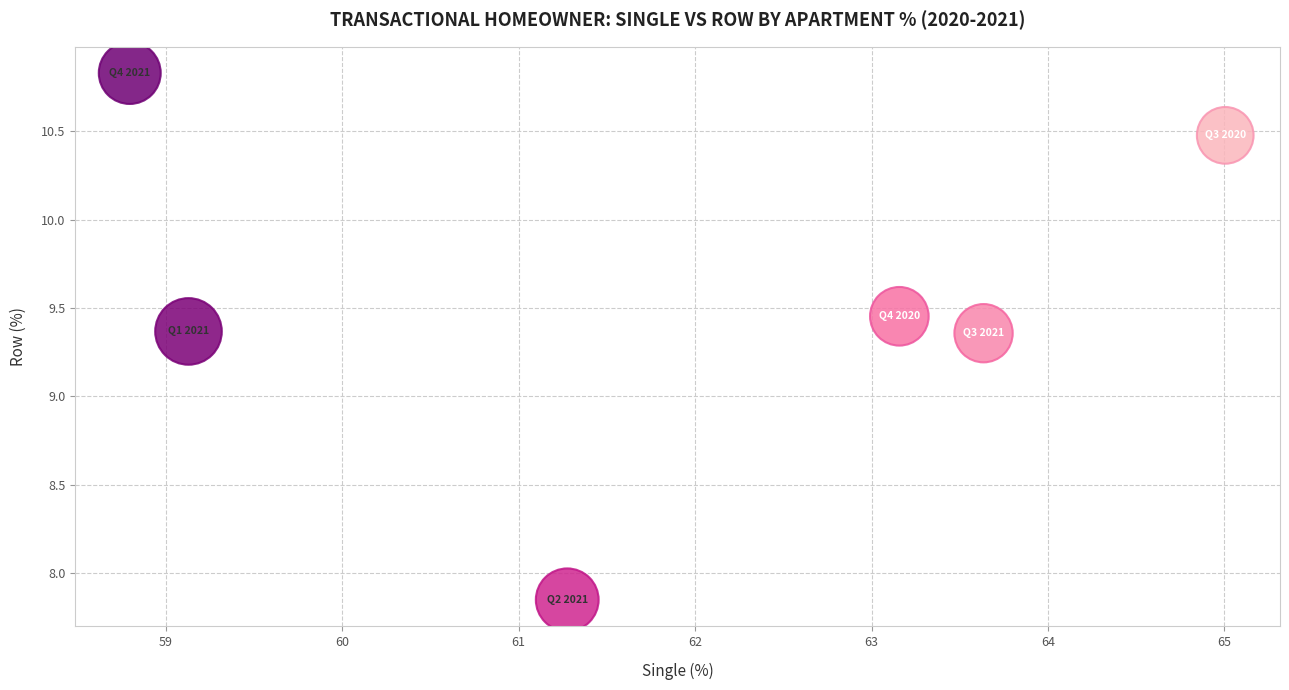

What is the range of X values (max minus min)?

6.2